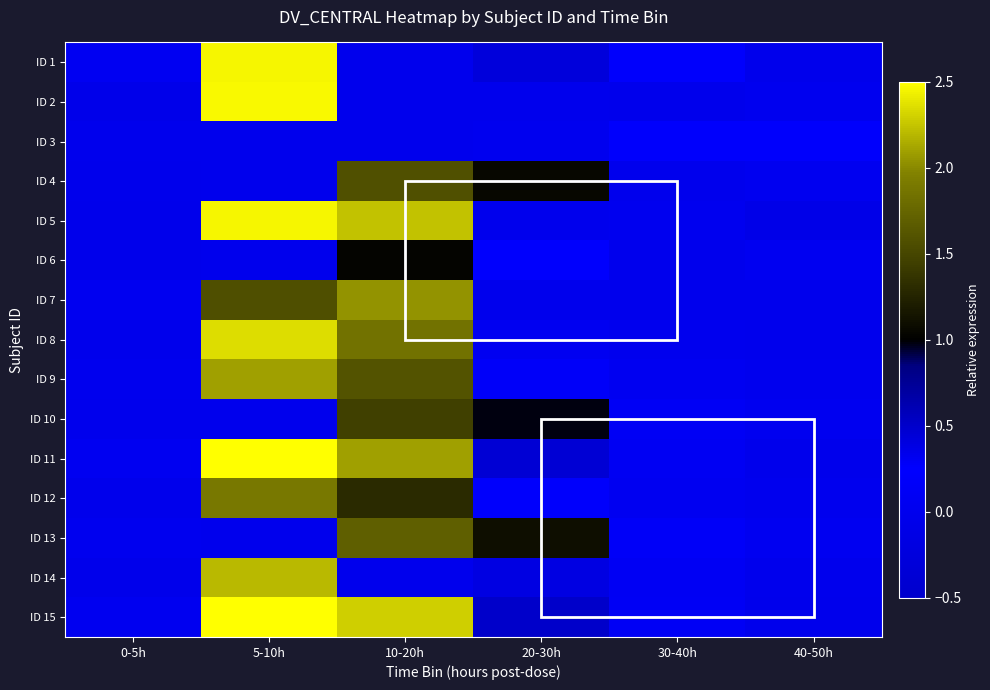

Which series has the largest total across all categories?

ID 15